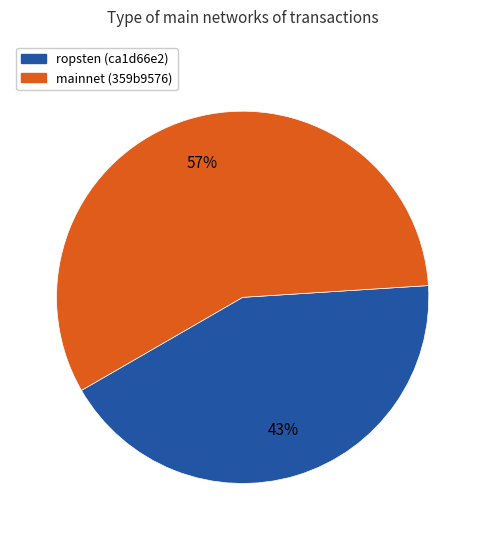

To the nearest percent, what is the combined percentage of ropsten (ca1d66e2) and mainnet (359b9576)?

100%